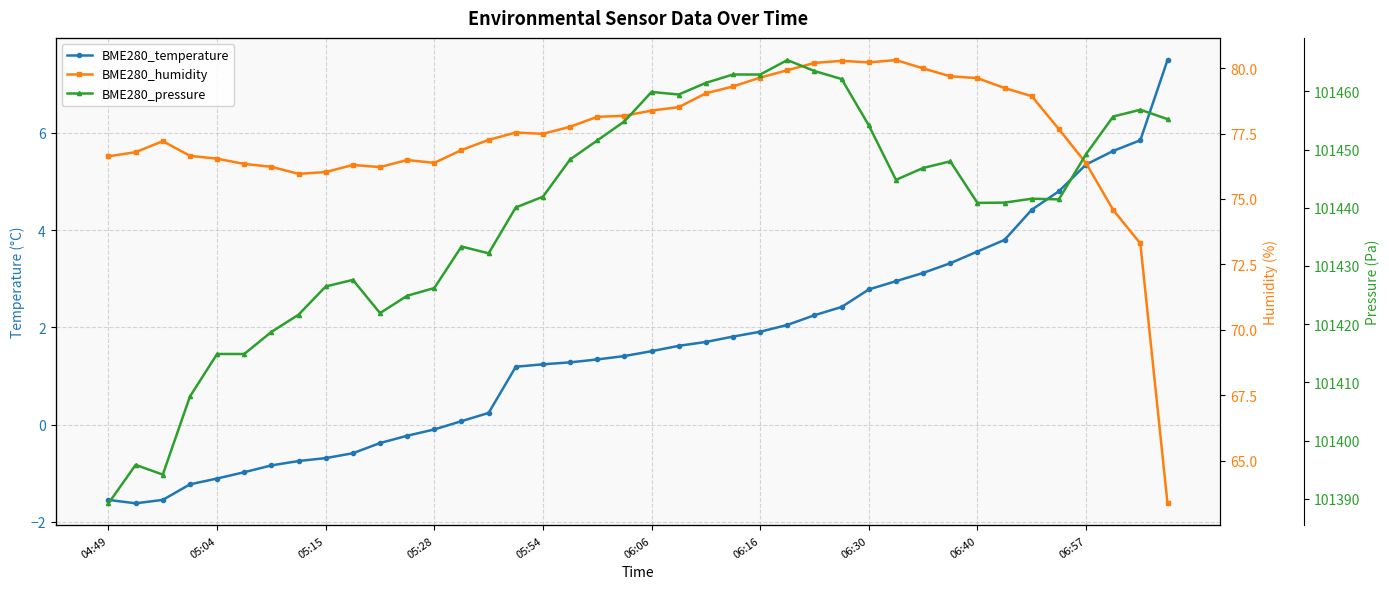

Which series has the largest range (max minus min)?

BME280_pressure